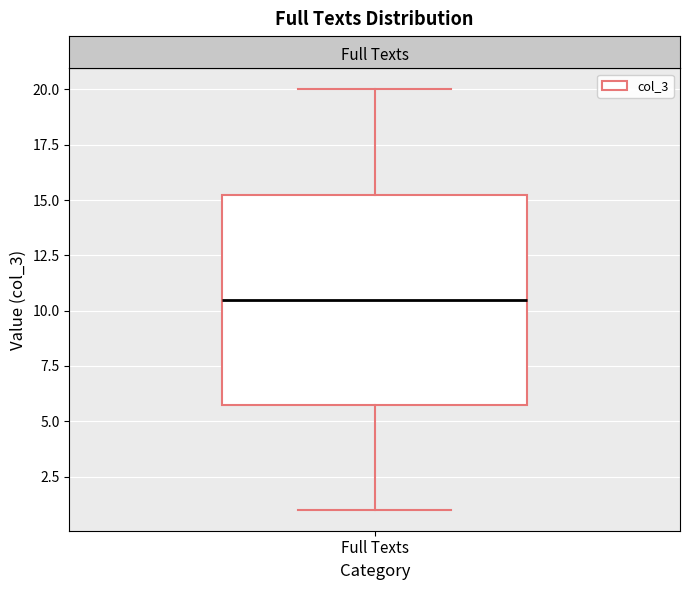

Transcribe this box plot: give where the median line is, the range the box spans, and where the two whiskers end, as read against the y-axis. The values are not printed on the chart, so give them approximately, as read against the axis.

median 10.5, box 6.0 to 15.5, whiskers 1.0 to 20.0